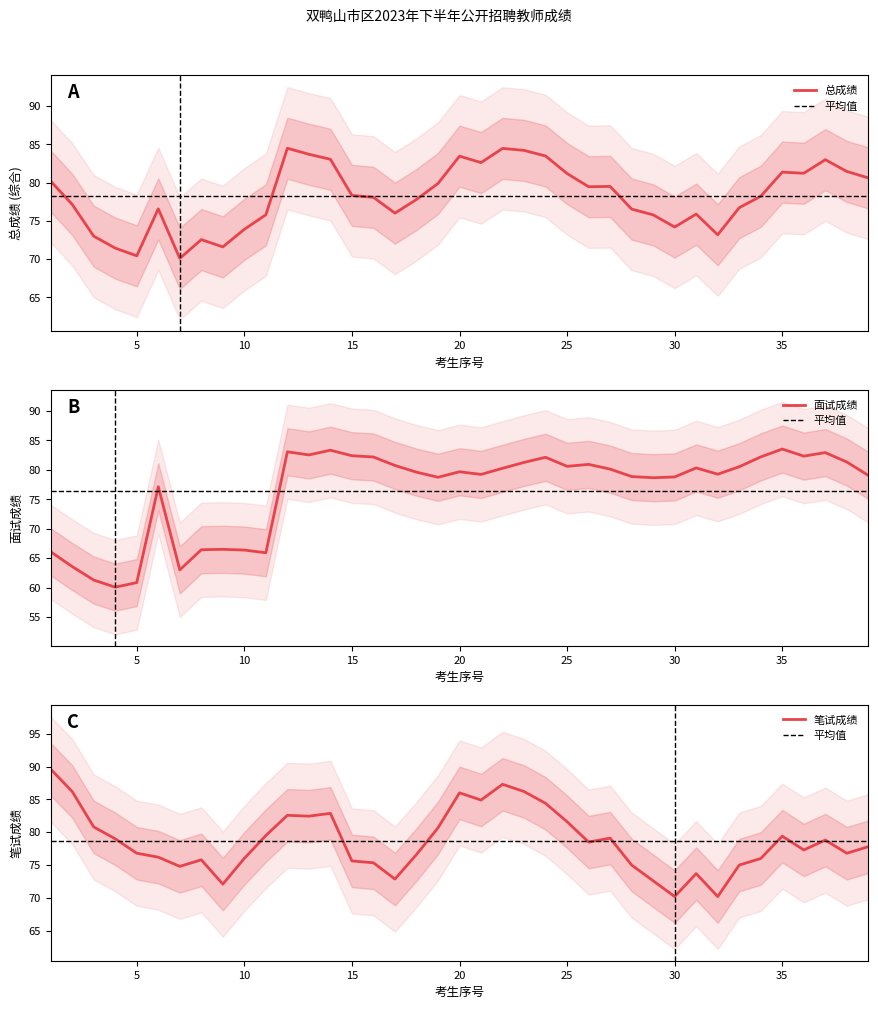

What is the highest value of the 总成绩 series?

84.5